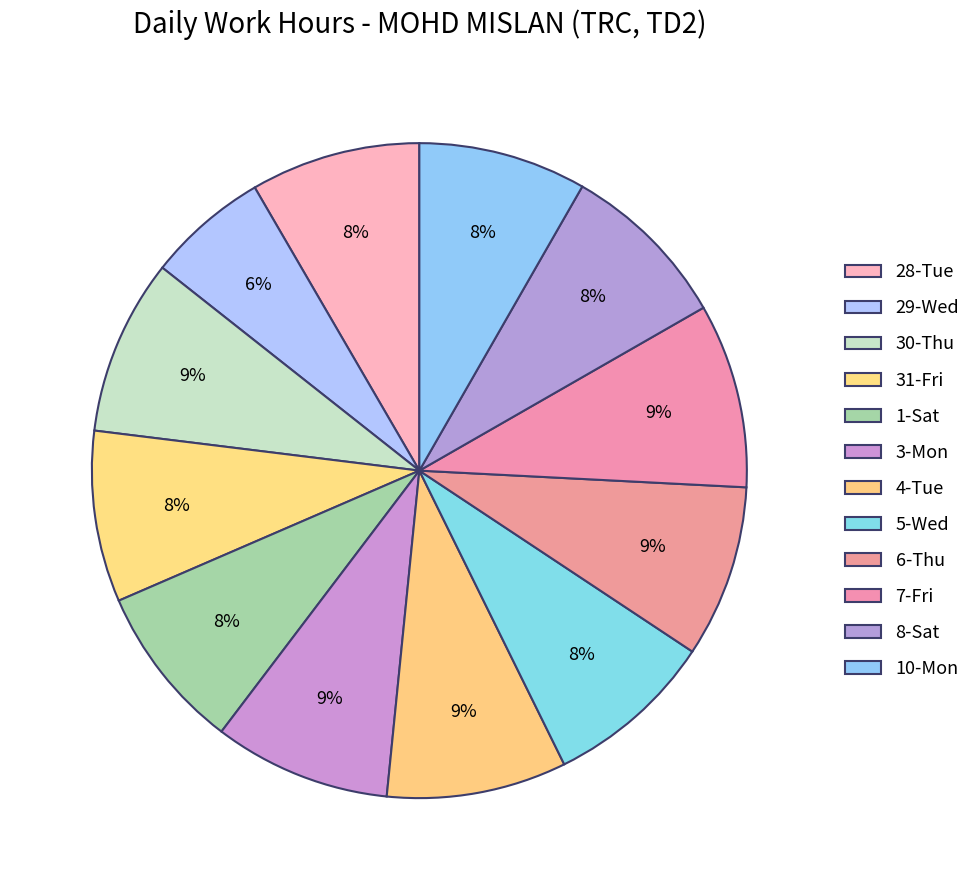

To the nearest percent, what percentage of the pie is 10-Mon?

8%